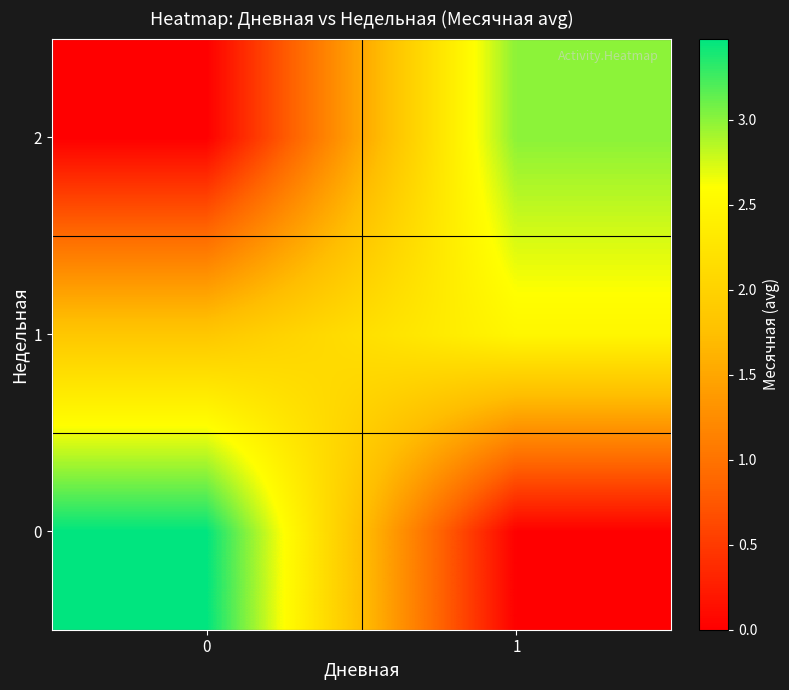

Reading right to left, transcribe all the data shown in this chart.

0: 1=0.0	0=3.5
1: 1=2.5	0=1.9
2: 1=3.0	0=0.0